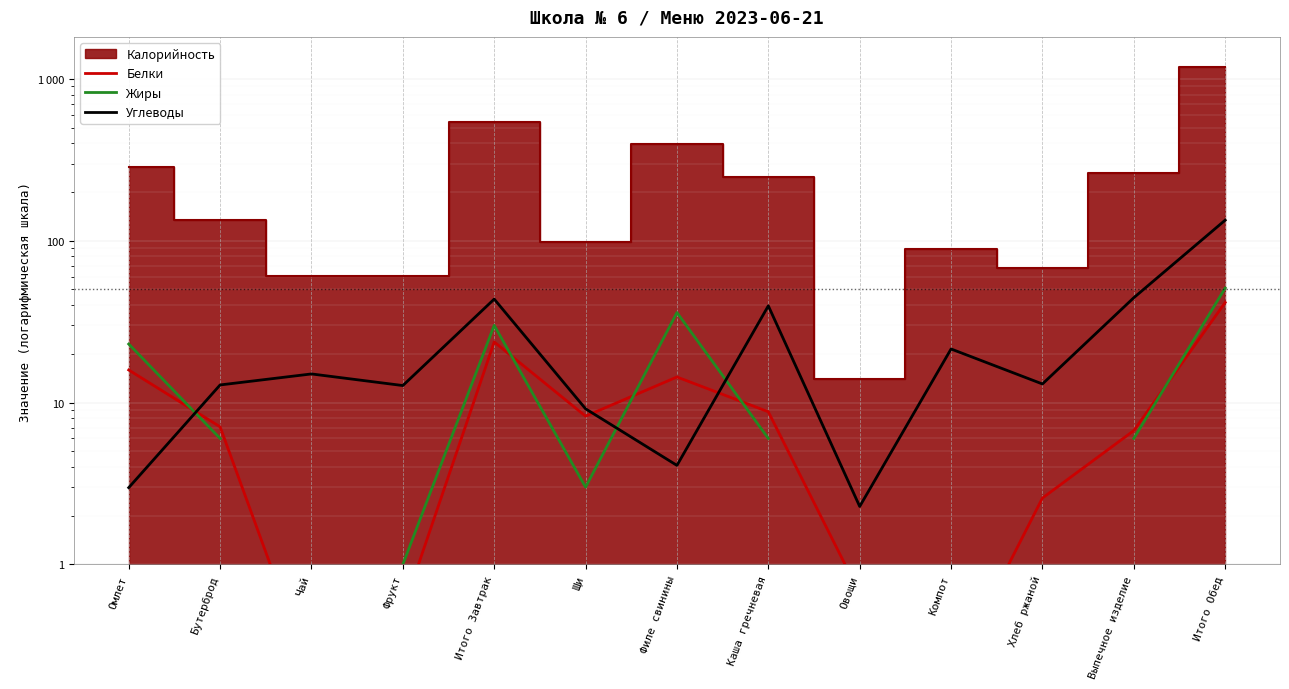

Where do Белки and Углеводы first cross each other?

Омлет and Бутерброд